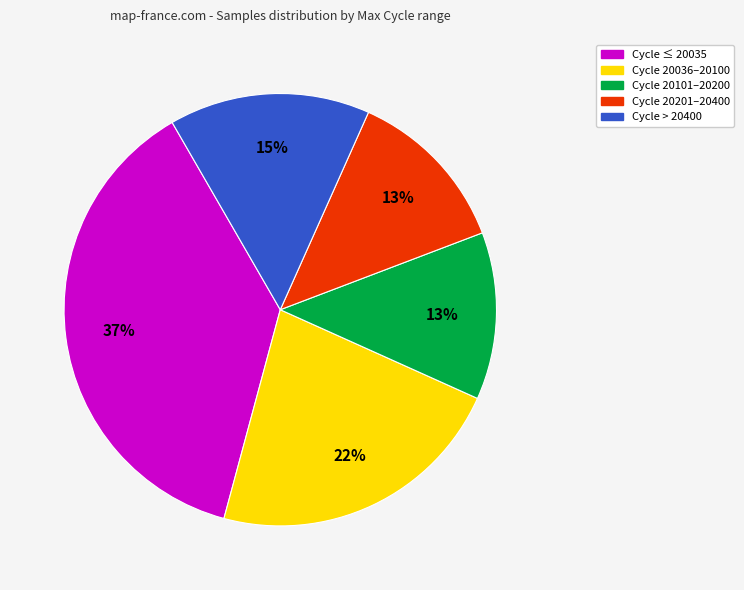

How many segments does this pie chart have?

5